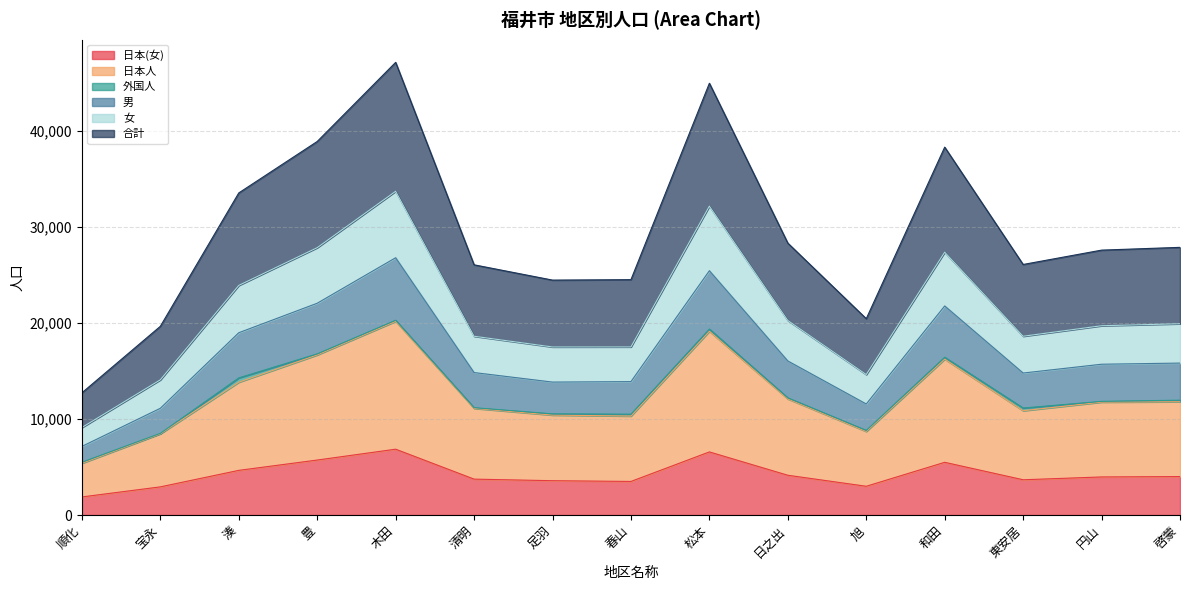

At 円山, list the series in order from largest to smallest.

合計, 男, 女, 日本人, 日本(女)